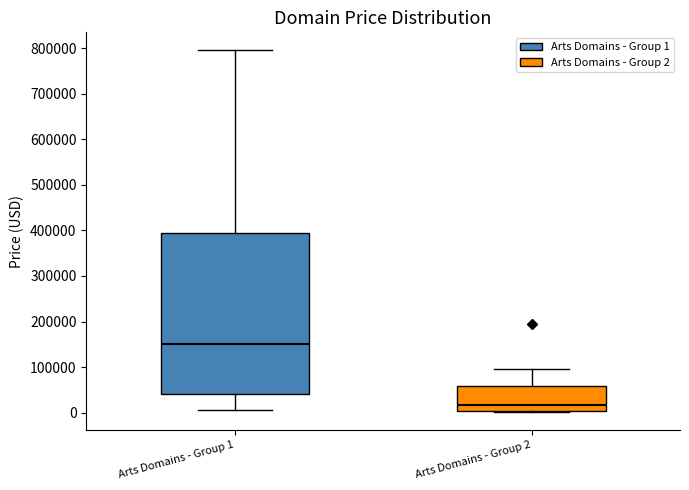

Where does the upper whisker of the box for Arts Domains - Group 1 end on the y-axis? The values are not printed on the chart, so give them approximately, as read against the axis.

790000